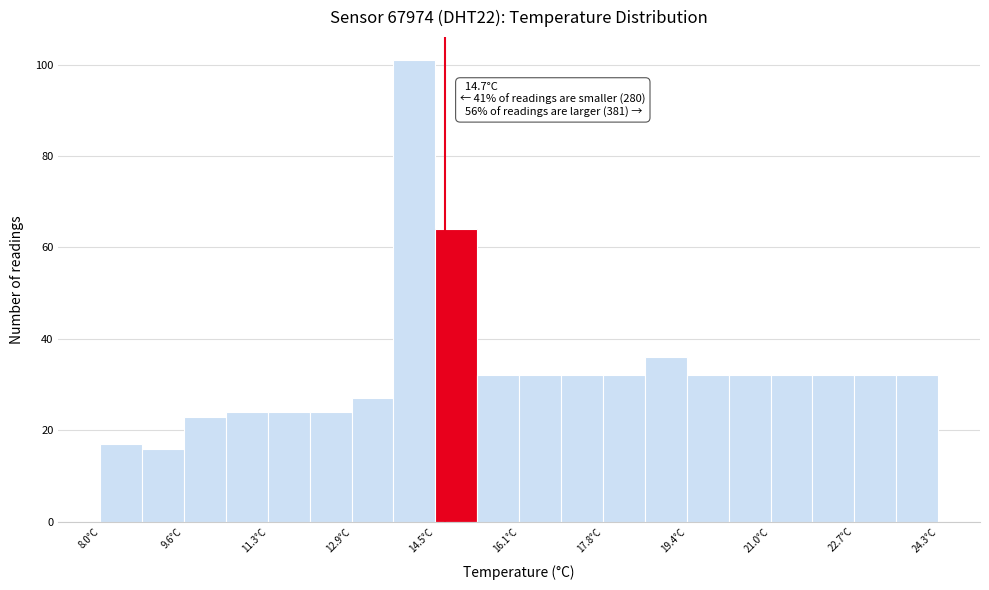

Which range on the x-axis has the tallest bar?

13.8 to 14.6